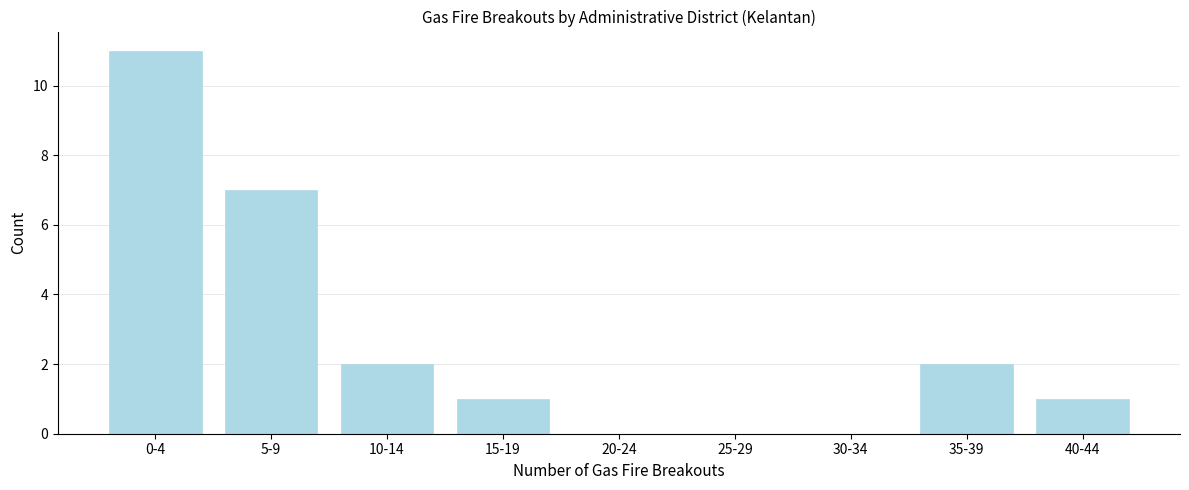

Reading left to right, extract all data points from this chart.

0-4=11	5-9=7	10-14=2	15-19=1	20-24=0	25-29=0	30-34=0	35-39=2	40-44=1